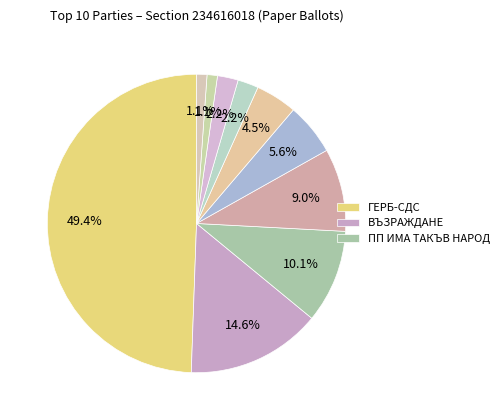

Count the number of slices in the pie.

10